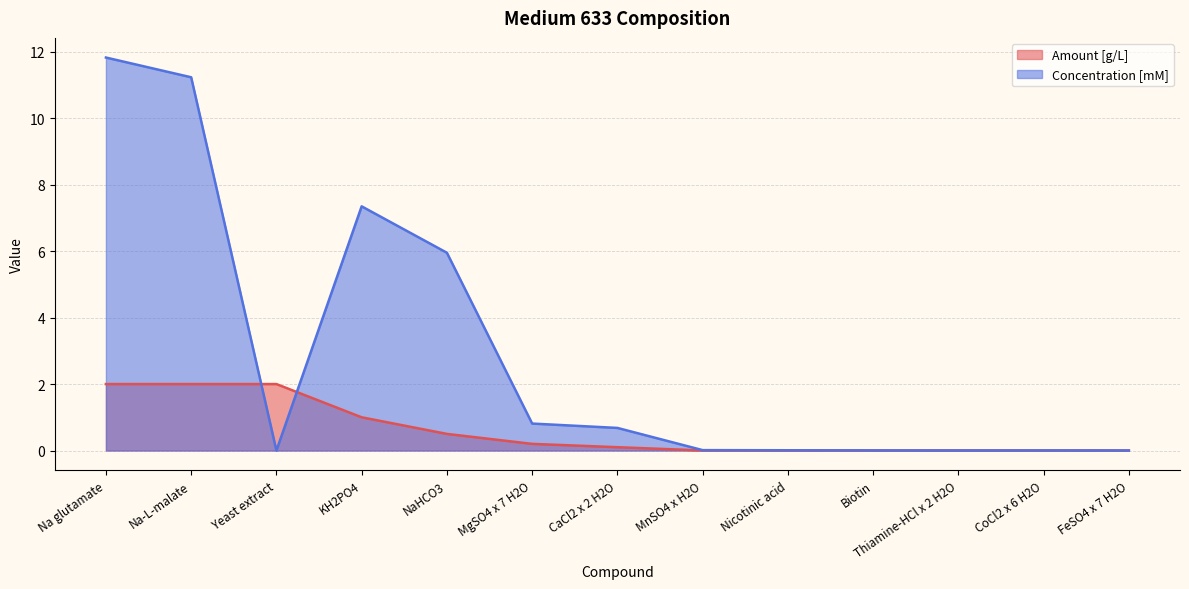

Count the number of categories in the chart.

13